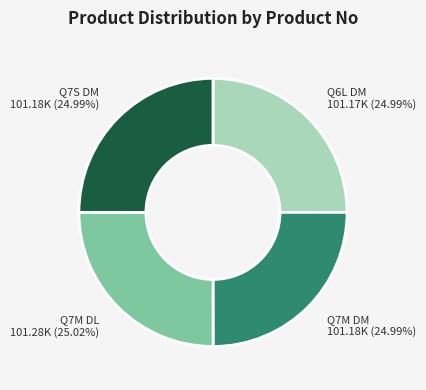

Combined, what portion of the pie is Q7M DL and Q6L DM?

50.0%